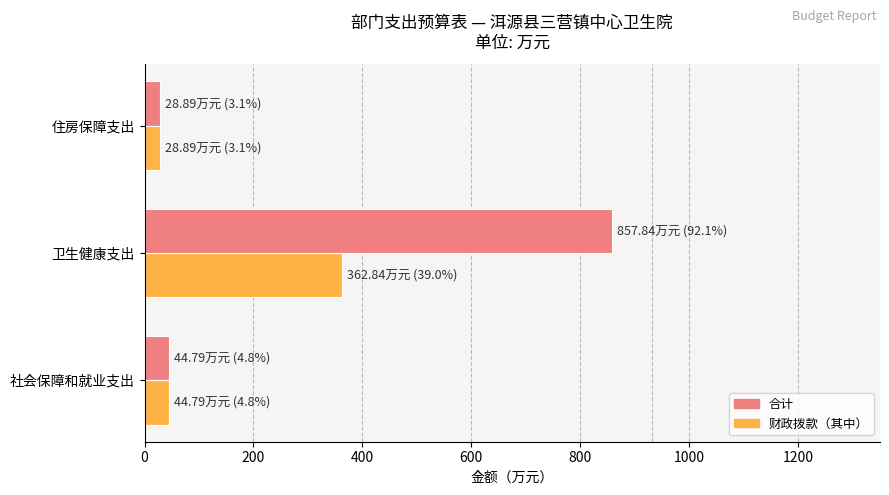

What is the average value of the 财政拨款（其中） series?

145.5